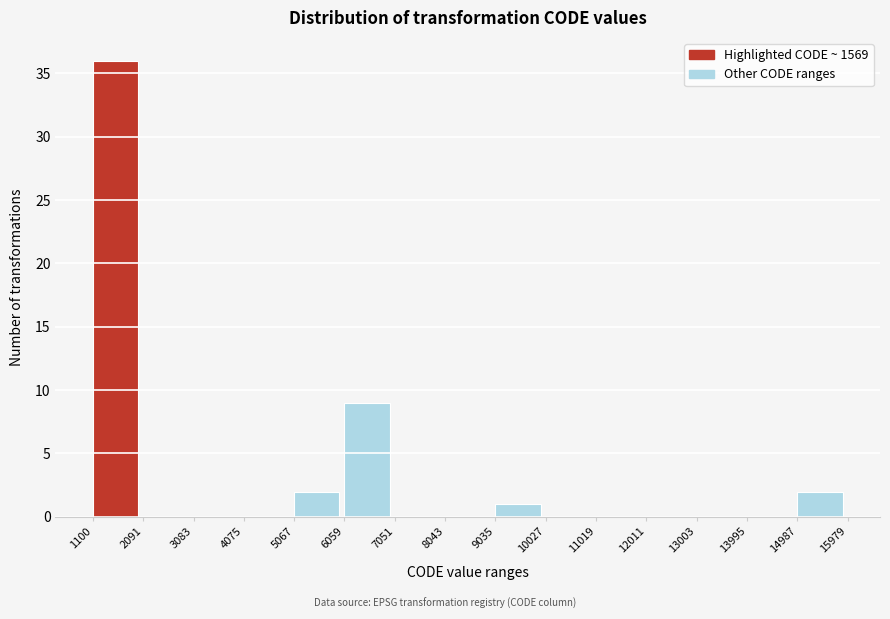

Reading left to right, transcribe this chart: for each bar, give the range it covers on the x-axis and its height. The values are not printed on the chart, so give them approximately, as read against the axis.

1100 to 2091: 36
2091 to 3083: 0
3083 to 4075: 0
4075 to 5067: 0
5067 to 6059: 2
6059 to 7051: 9
7051 to 8043: 0
8043 to 9035: 0
9035 to 10027: 1
10027 to 11019: 0
11019 to 12011: 0
12011 to 13003: 0
13003 to 13995: 0
13995 to 14987: 0
14987 to 15979: 2